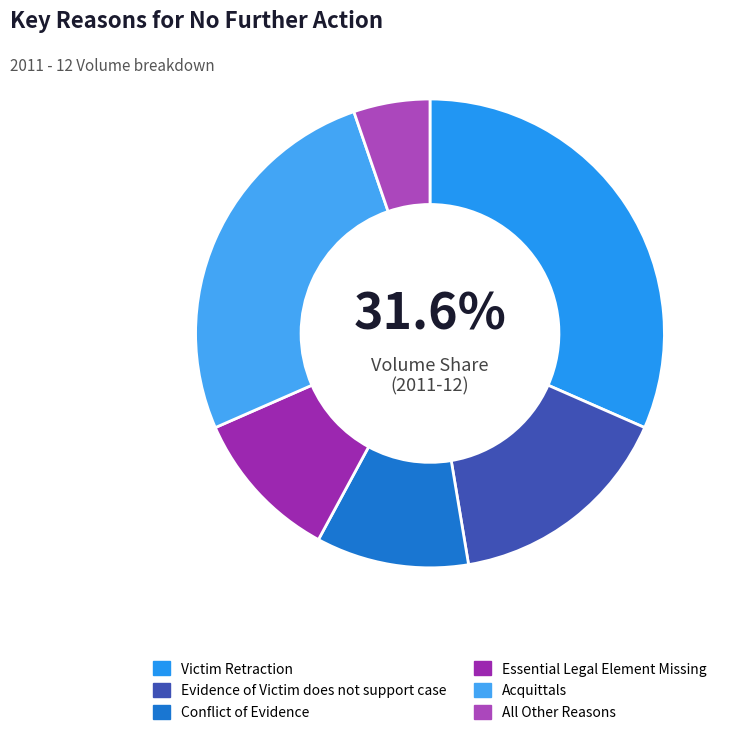

How many segments does this pie chart have?

6